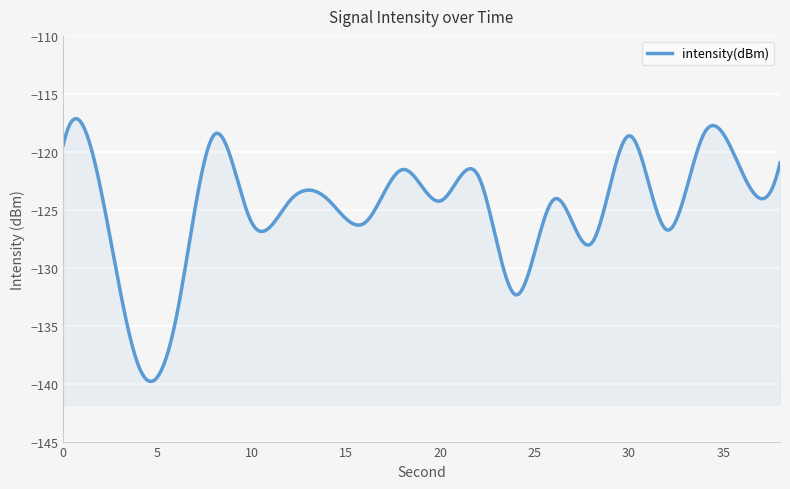

What is the sum of all values?

-2493.2